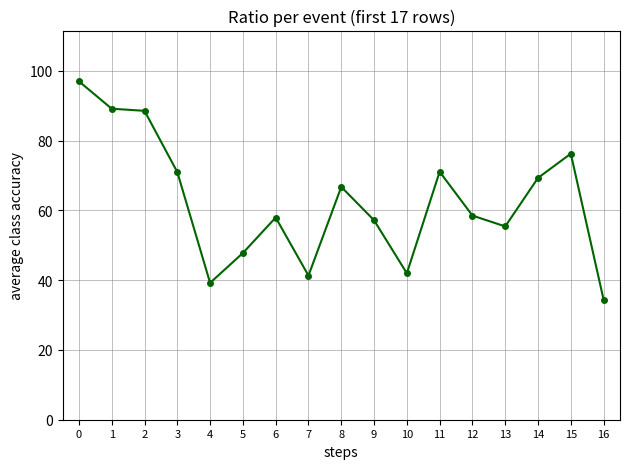

What is the maximum value shown in the chart?

97.0